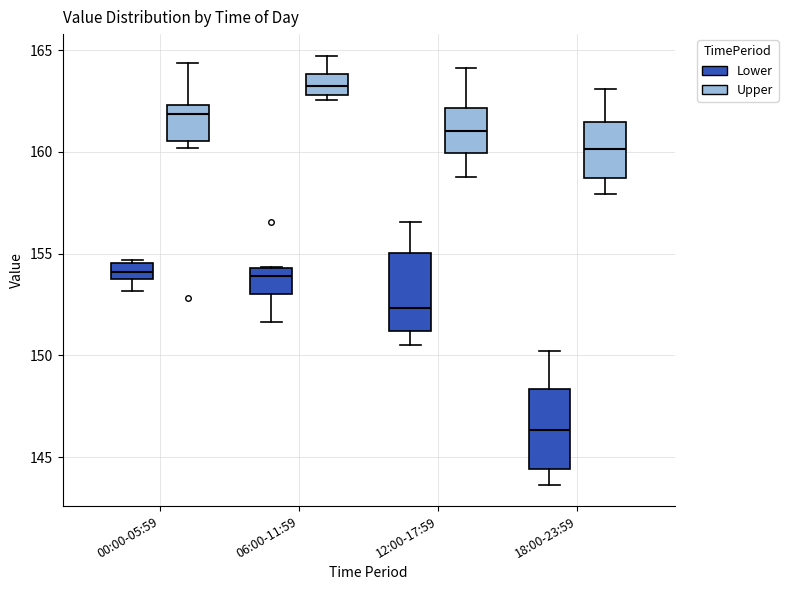

Reading left to right, read every box against the y-axis: the position of its median line, the range the box covers, and the ends of its whiskers. The values are not printed on the chart, so give them approximately, as read against the axis.

00:00-05:59 (Lower): median 154.0 (inside the box), box 154.0 to 154.5, whiskers 153.0 to 154.5 (just above the box's upper edge)
00:00-05:59 (Upper): median 162.0, box 160.5 to 162.5, whiskers 160.0 to 164.5
06:00-11:59 (Lower): median 154.0, box 153.0 to 154.5, whiskers 151.5 to 154.5
06:00-11:59 (Upper): median 163.5, box 163.0 to 164.0, whiskers 162.5 to 164.5
12:00-17:59 (Lower): median 152.5, box 151.0 to 155.0, whiskers 150.5 to 156.5
12:00-17:59 (Upper): median 161.0, box 160.0 to 162.0, whiskers 159.0 to 164.0
18:00-23:59 (Lower): median 146.5, box 144.5 to 148.5, whiskers 143.5 to 150.0
18:00-23:59 (Upper): median 160.0, box 158.5 to 161.5, whiskers 158.0 to 163.0